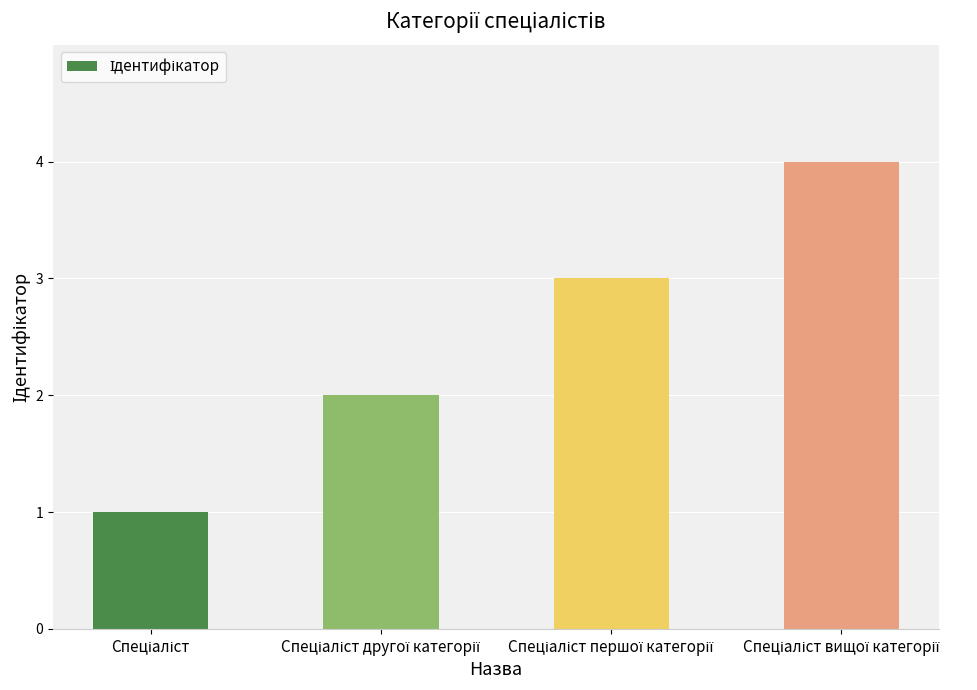

What is the sum of all values?

10